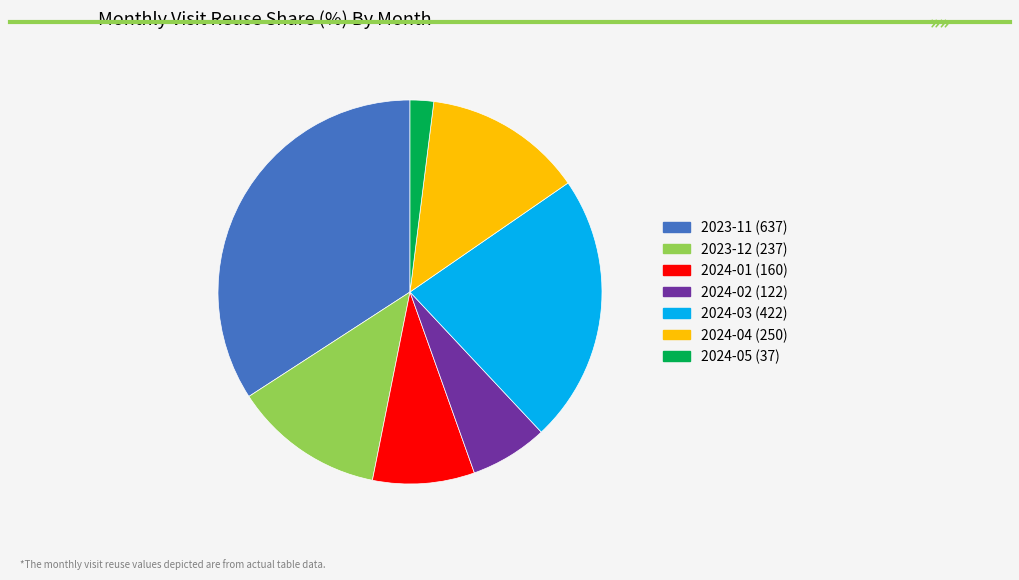

True or false: 2023-11 accounts for 27% of the total.

False